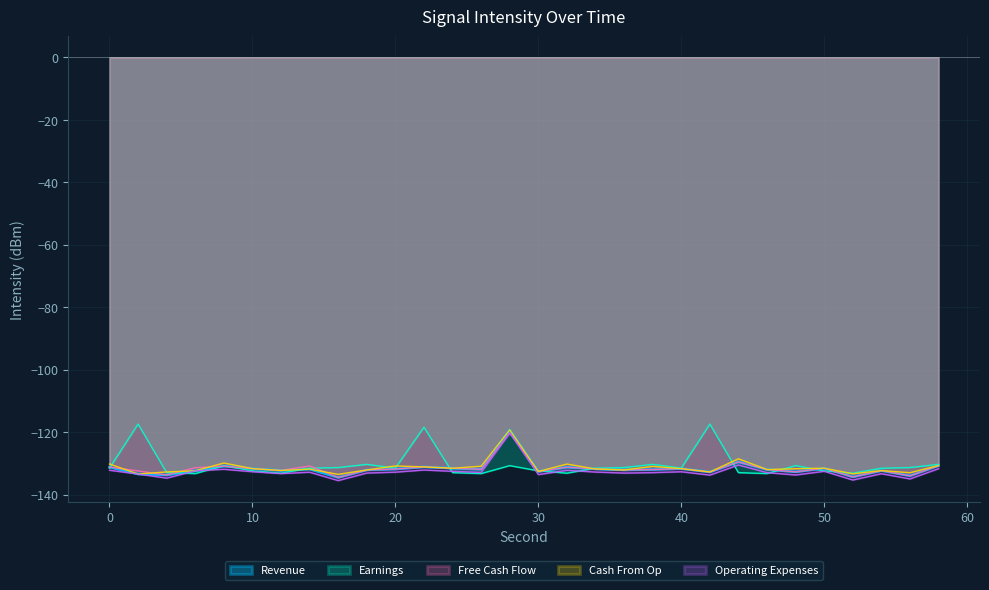

At which category is the sum across all series the highest?

28